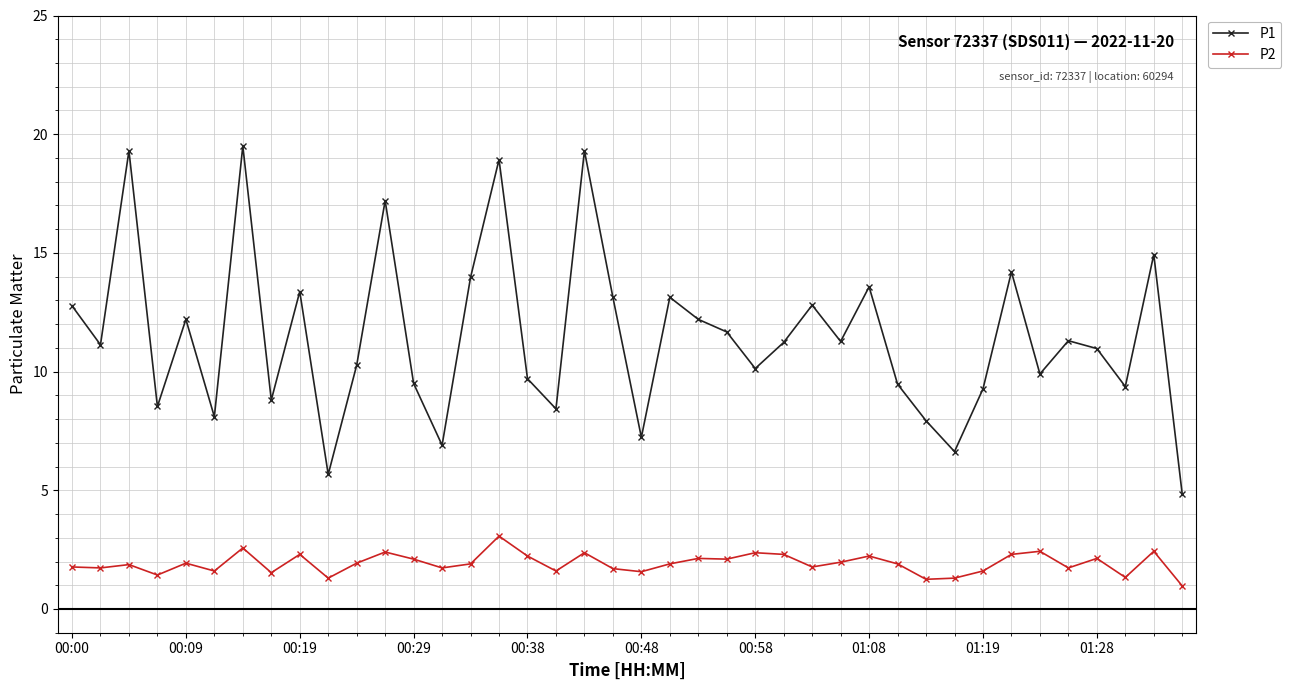

What is the value of the P1 point at the 33rd from the left?

9.3